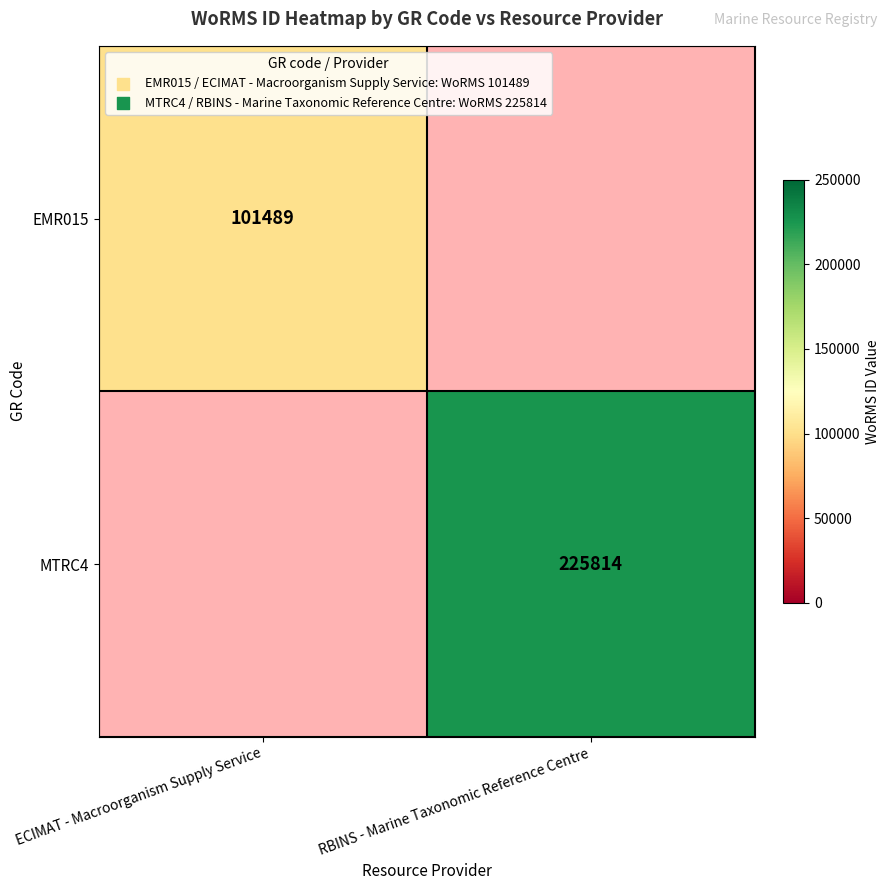

The EMR015 series shows 101489 at ECIMAT - Macroorganism Supply Service. True or false?

True